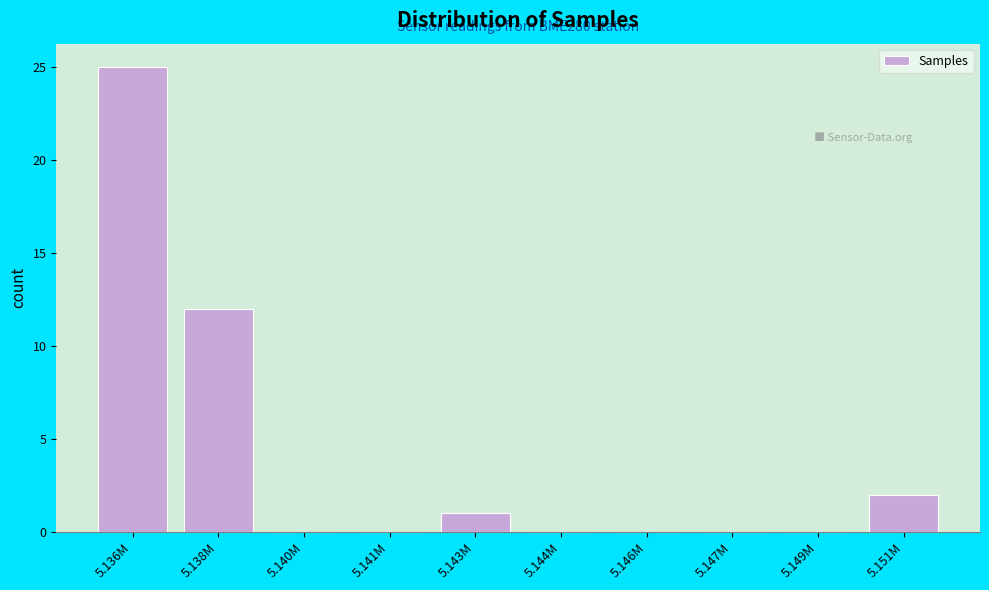

Reading left to right, extract all data points from this chart.

5.136M=25	5.138M=12	5.140M=0	5.141M=0	5.143M=1	5.144M=0	5.146M=0	5.147M=0	5.149M=0	5.151M=2